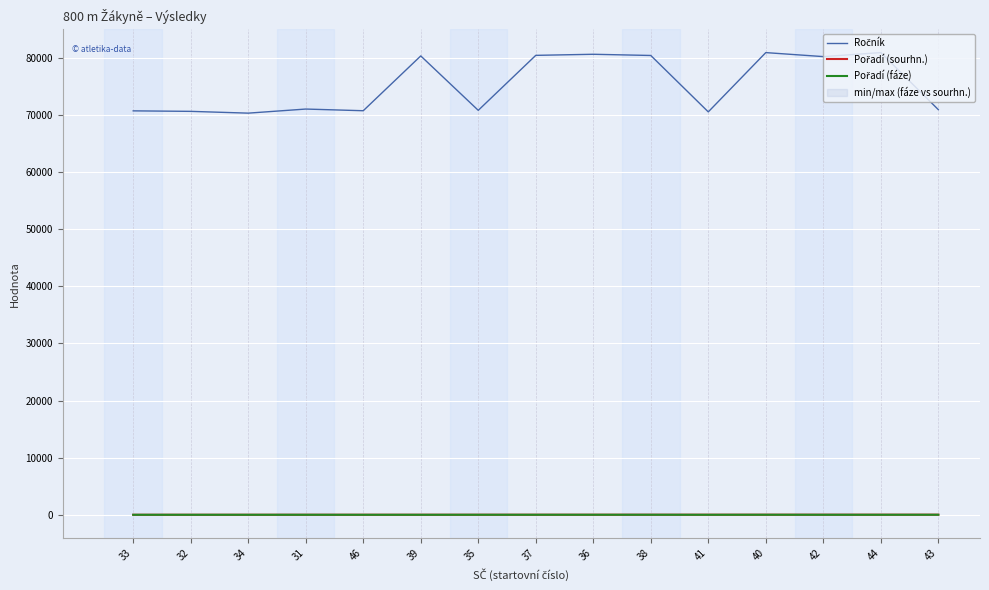

The Pořadí (fáze) series shows 1 at 39. True or false?

False